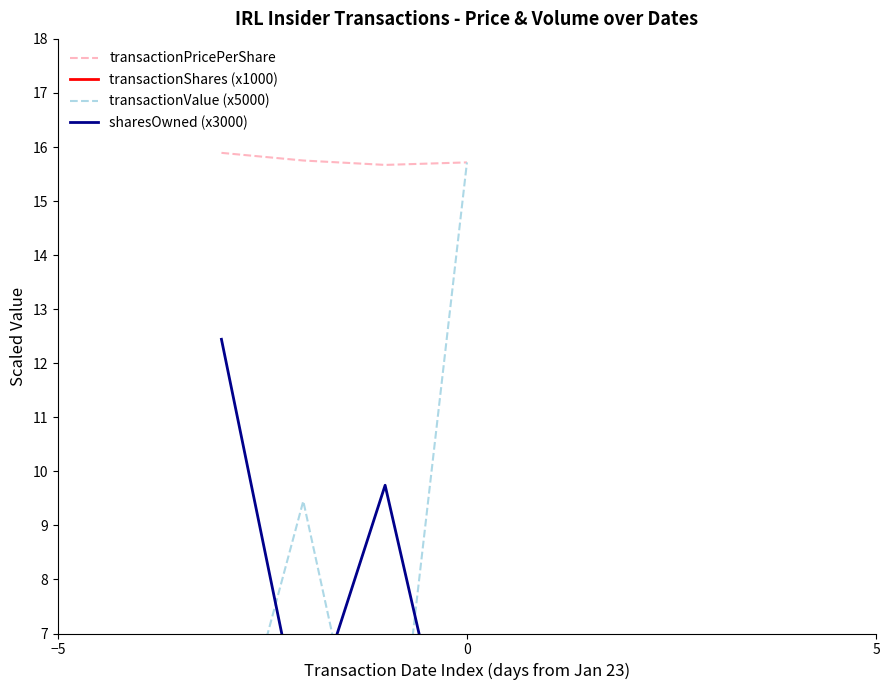

True or false: transactionPricePerShare has more than 0 points higher than both neighbors.

False